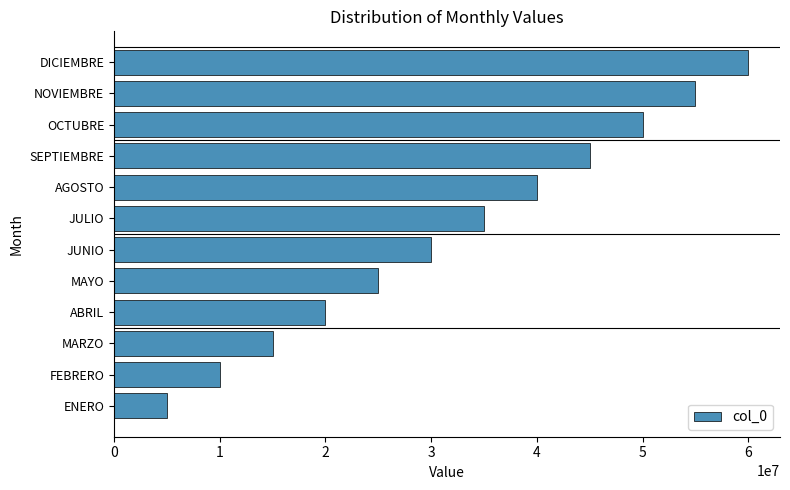

What is the sum of all values?

390000000